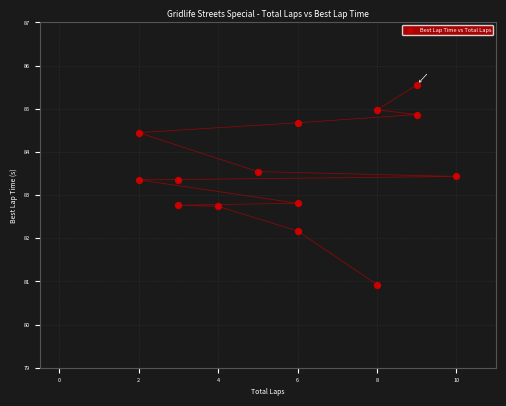

What is the range of X values (max minus min)?

8.0